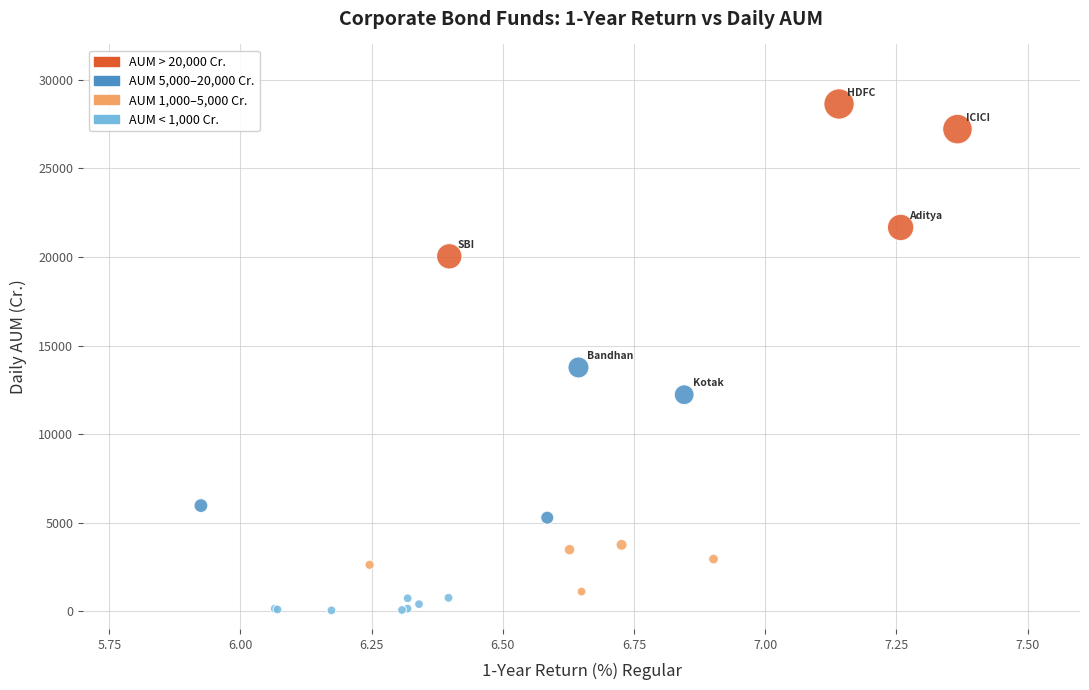

What Y value in the scatter plot is closest to 14343?

13763.1